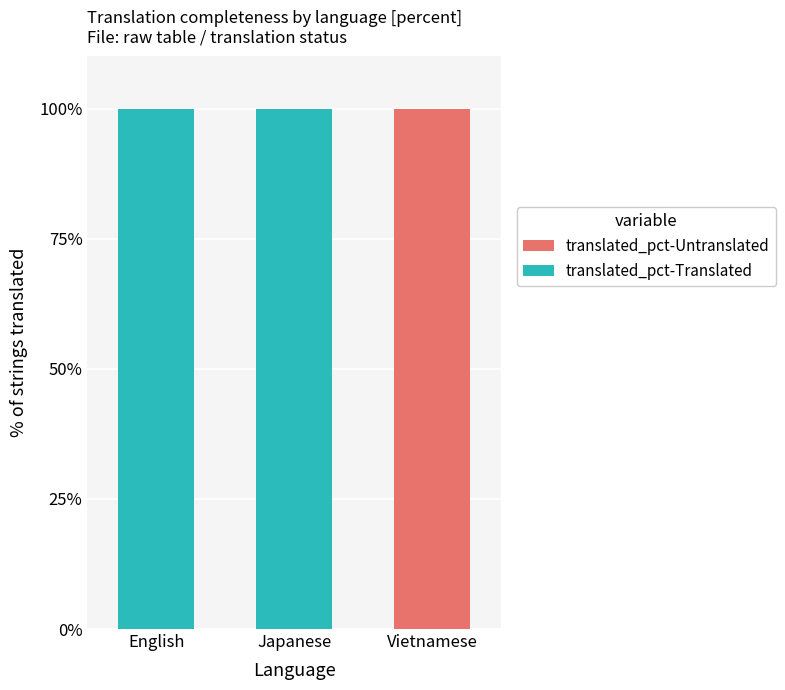

What is the sum of all translated_pct-Translated values?

200